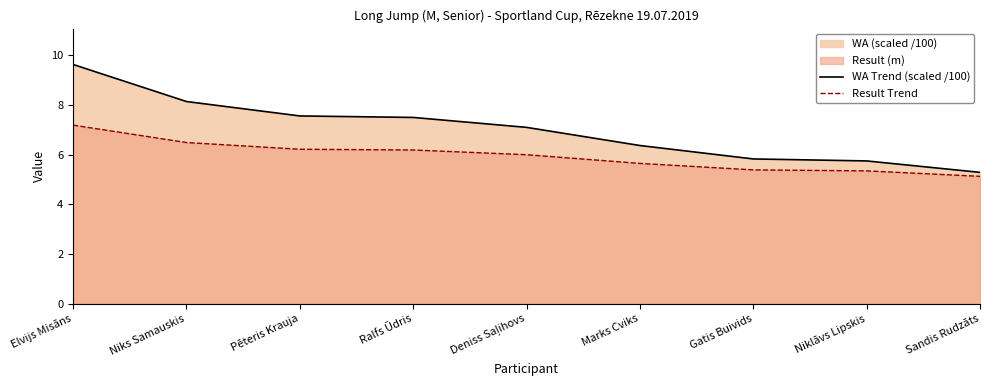

Rank the categories by Result Trend value from highest to lowest.

Elvijs Misāns, Niks Samauskis, Pēteris Krauja, Ralfs Ūdris, Deniss Saļihovs, Marks Cviks, Gatis Buivids, Niklāvs Lipskis, Sandis Rudzāts